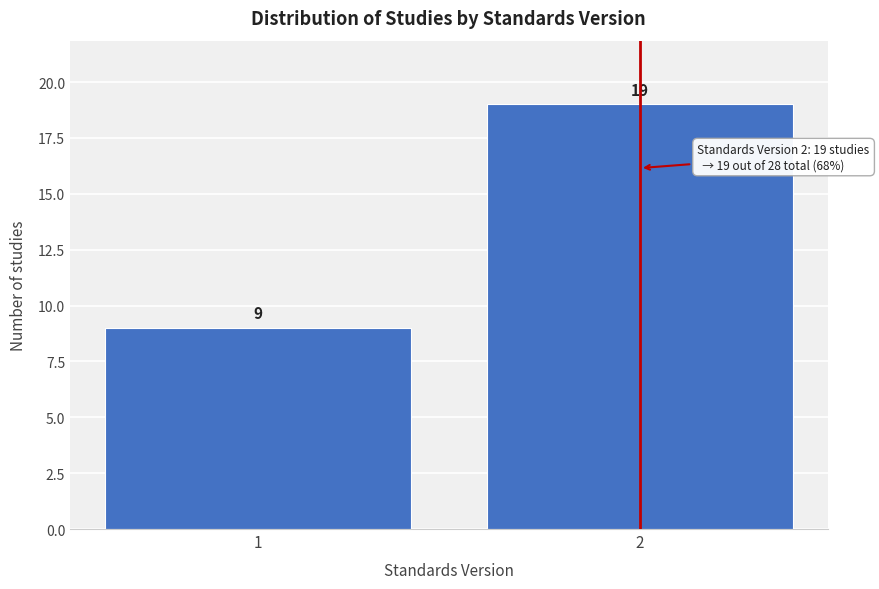

Reading left to right, extract all data points from this chart.

1=9	2=19